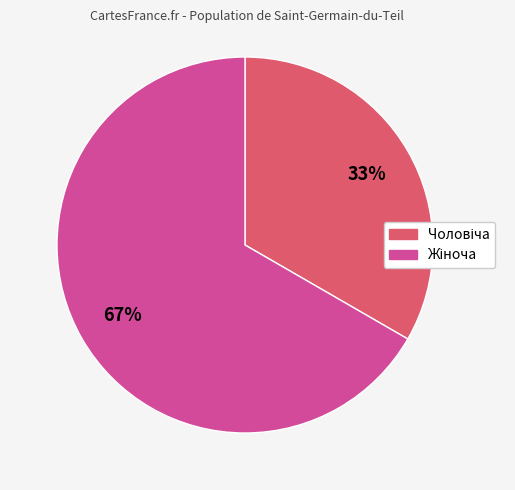

Is there any slice that represents more than half of the pie?

Yes